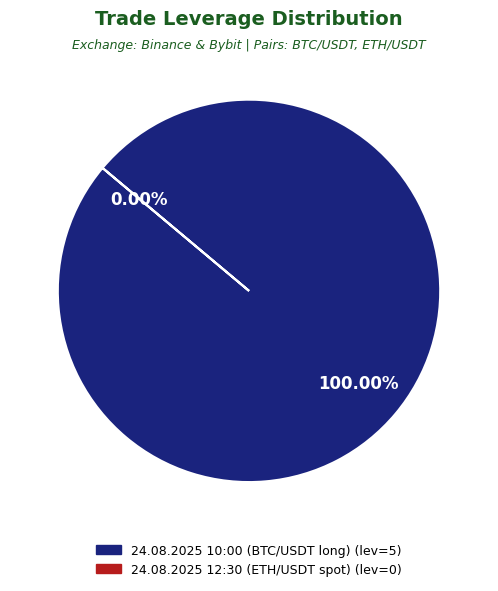

To the nearest percent, what is the difference between the 24.08.2025 10:00 (BTC/USDT long) and 24.08.2025 12:30 (ETH/USDT spot) slice percentages?

100%